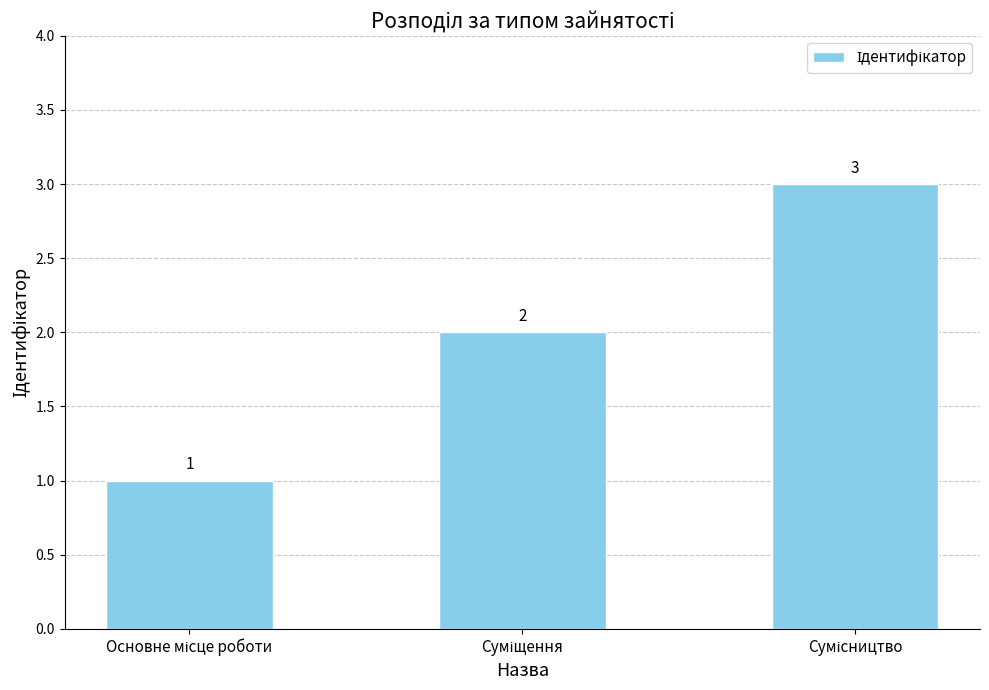

What is the value of the 3rd bar from the left?

3